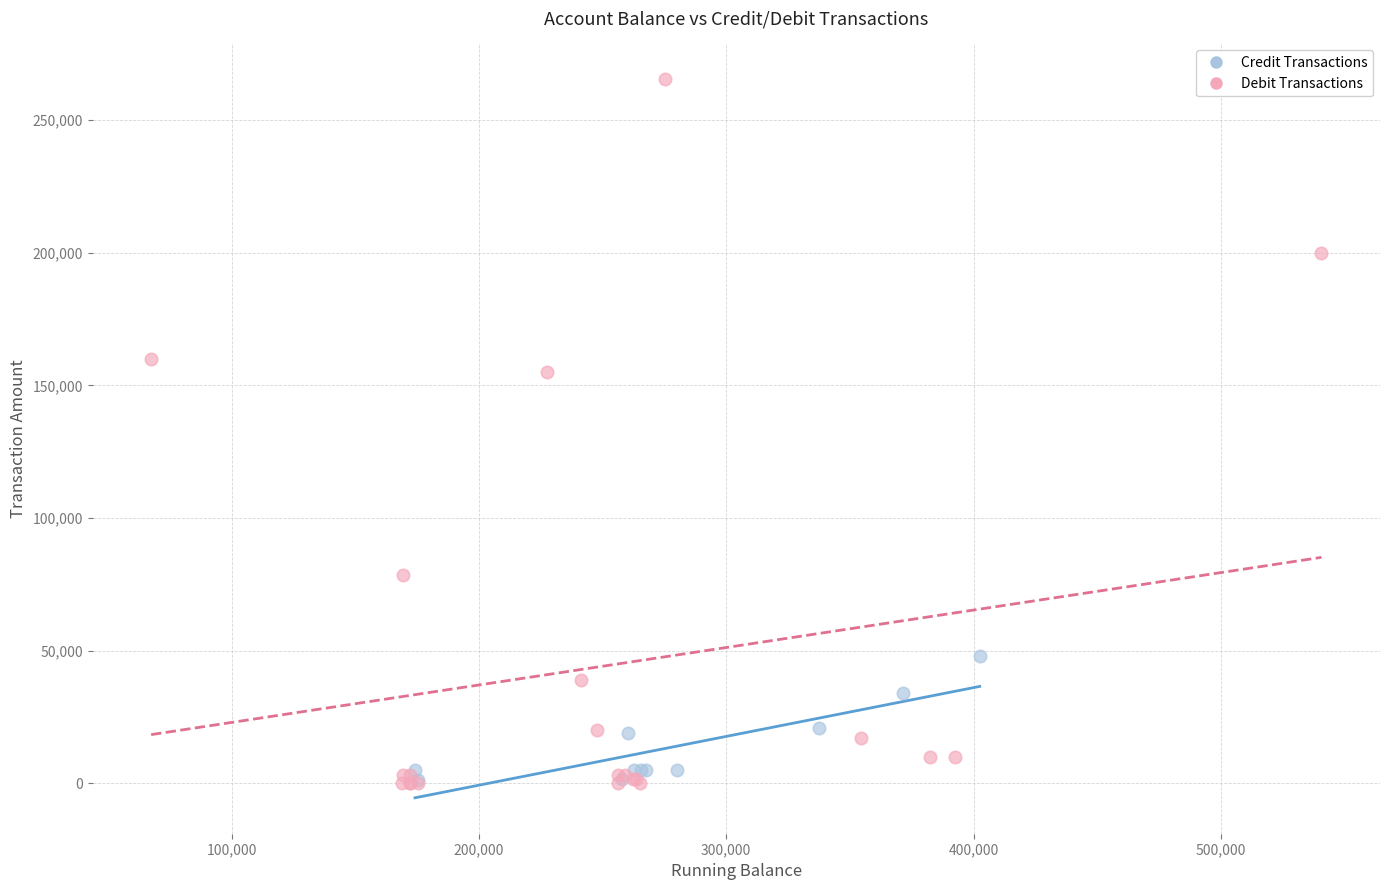

Which series has the largest Y range (max minus min)?

Debit Transactions